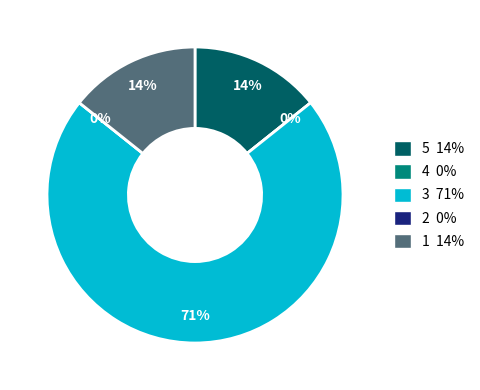

Is it true that Μάρκο is 1% of the pie?

False